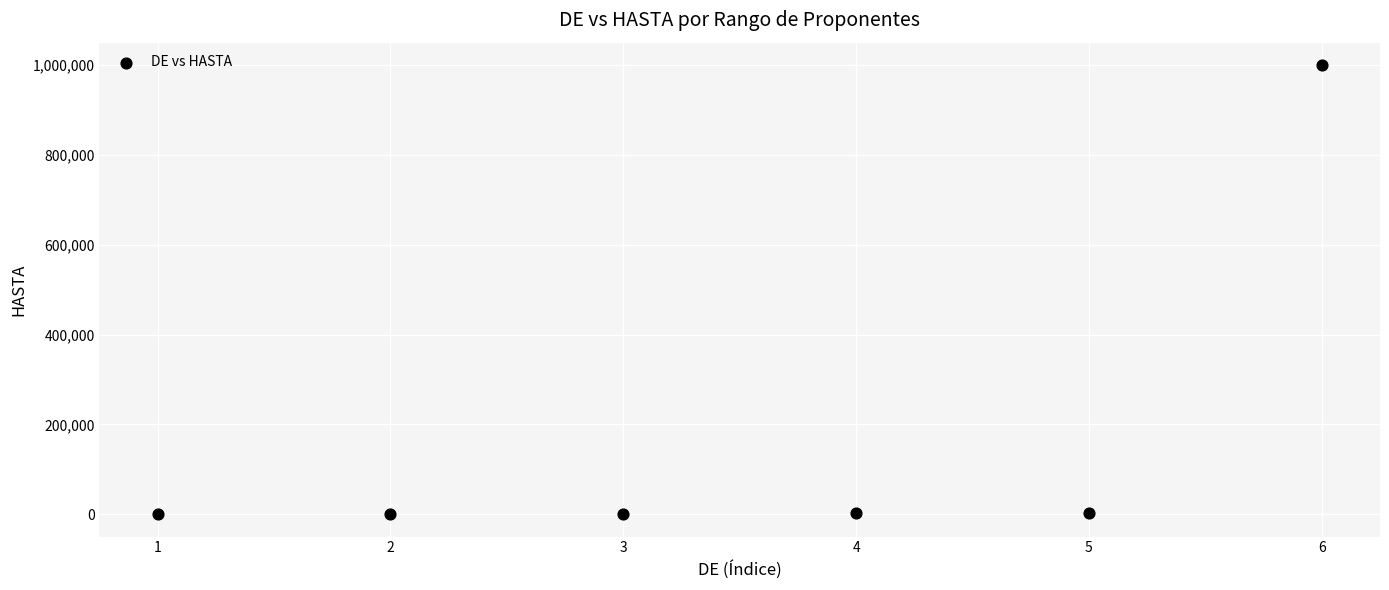

What is the range of X values (max minus min)?

5